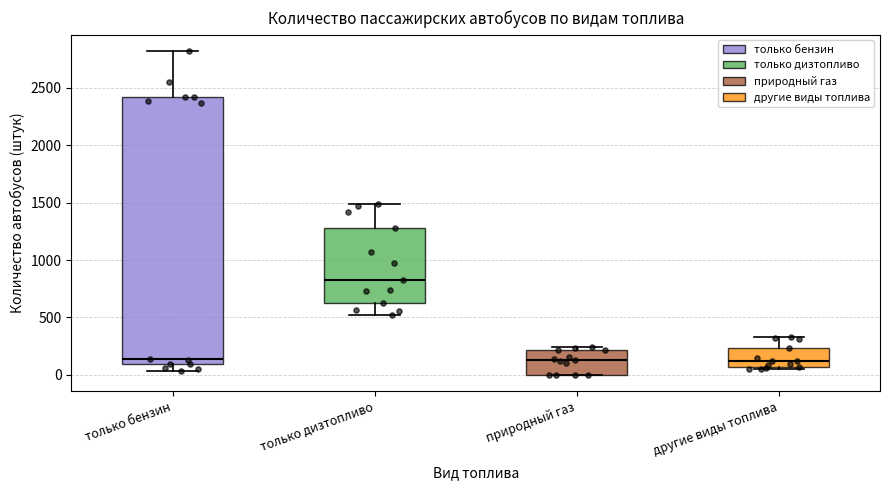

Which box's median line is the highest?

только дизтопливо